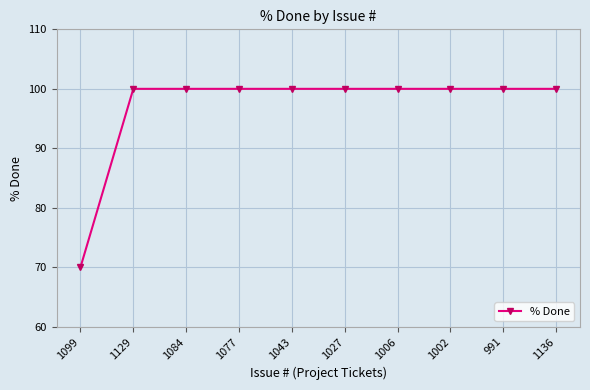

Reading left to right, list all the values displayed in this chart.

70	100	100	100	100	100	100	100	100	100